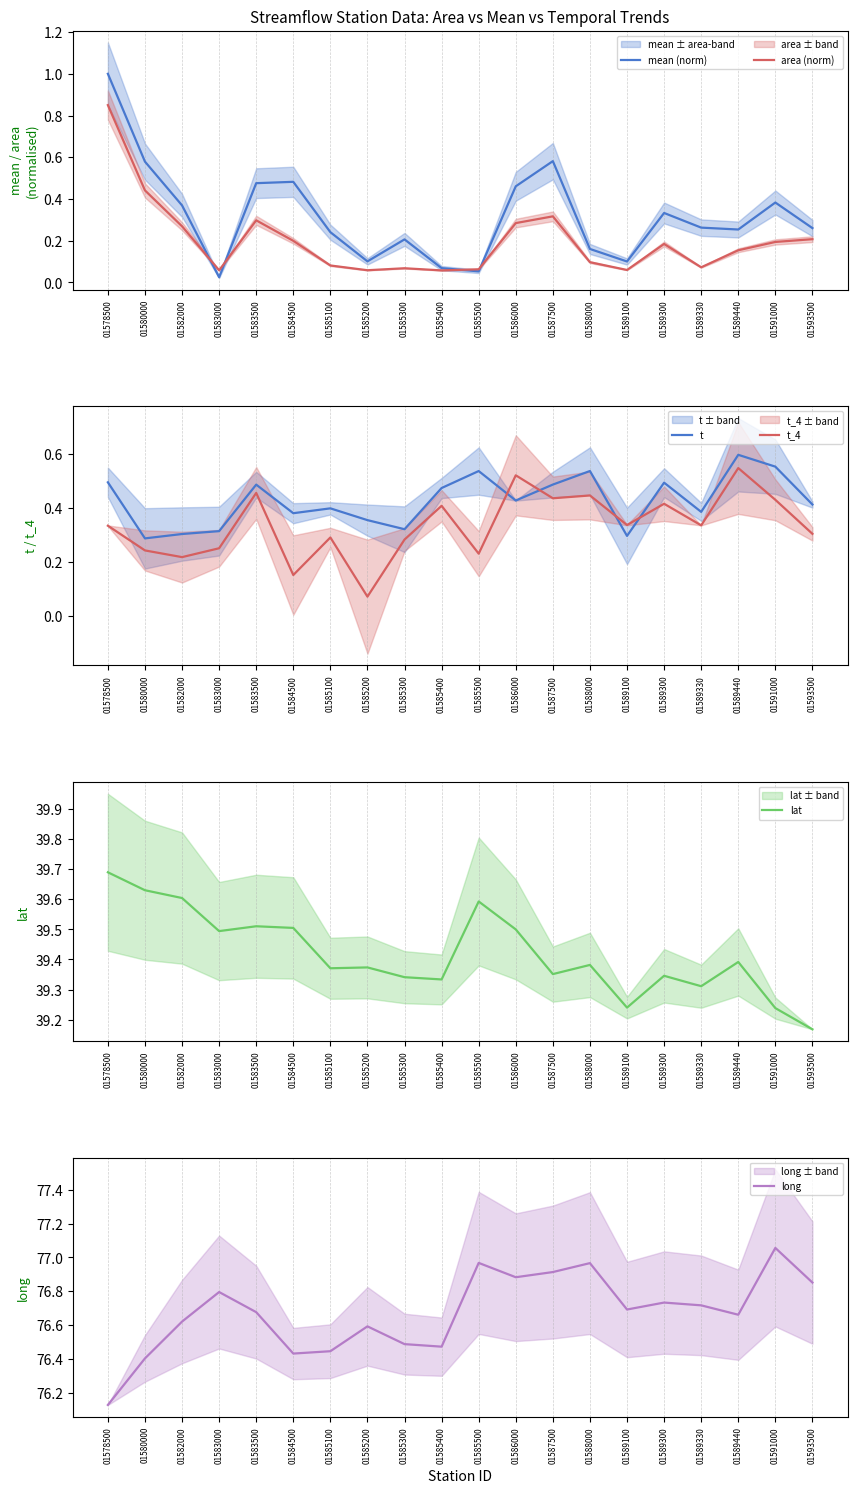

Reading right to left, extract all data points from this chart.

mean (norm): 01593500=0.3	01591000=0.4	01589440=0.3	01589330=0.3	01589300=0.3	01589100=0.1	01588000=0.2	01587500=0.6	01586000=0.5	01585500=0.1	01585400=0.1	01585300=0.2	01585200=0.1	01585100=0.2	01584500=0.5	01583500=0.5	01583000=0.0	01582000=0.4	01580000=0.6	01578500=1.0
area (norm): 01593500=0.2	01591000=0.2	01589440=0.2	01589330=0.1	01589300=0.2	01589100=0.1	01588000=0.1	01587500=0.3	01586000=0.3	01585500=0.1	01585400=0.1	01585300=0.1	01585200=0.1	01585100=0.1	01584500=0.2	01583500=0.3	01583000=0.1	01582000=0.3	01580000=0.4	01578500=0.9
t: 01593500=0.4	01591000=0.6	01589440=0.6	01589330=0.4	01589300=0.5	01589100=0.3	01588000=0.5	01587500=0.5	01586000=0.4	01585500=0.5	01585400=0.5	01585300=0.3	01585200=0.4	01585100=0.4	01584500=0.4	01583500=0.5	01583000=0.3	01582000=0.3	01580000=0.3	01578500=0.5
t_4: 01593500=0.3	01591000=0.4	01589440=0.5	01589330=0.3	01589300=0.4	01589100=0.3	01588000=0.4	01587500=0.4	01586000=0.5	01585500=0.2	01585400=0.4	01585300=0.3	01585200=0.1	01585100=0.3	01584500=0.2	01583500=0.5	01583000=0.3	01582000=0.2	01580000=0.2	01578500=0.3
lat: 01593500=39.2	01591000=39.2	01589440=39.4	01589330=39.3	01589300=39.3	01589100=39.2	01588000=39.4	01587500=39.4	01586000=39.5	01585500=39.6	01585400=39.3	01585300=39.3	01585200=39.4	01585100=39.4	01584500=39.5	01583500=39.5	01583000=39.5	01582000=39.6	01580000=39.6	01578500=39.7
long: 01593500=76.9	01591000=77.1	01589440=76.7	01589330=76.7	01589300=76.7	01589100=76.7	01588000=77.0	01587500=76.9	01586000=76.9	01585500=77.0	01585400=76.5	01585300=76.5	01585200=76.6	01585100=76.4	01584500=76.4	01583500=76.7	01583000=76.8	01582000=76.6	01580000=76.4	01578500=76.1